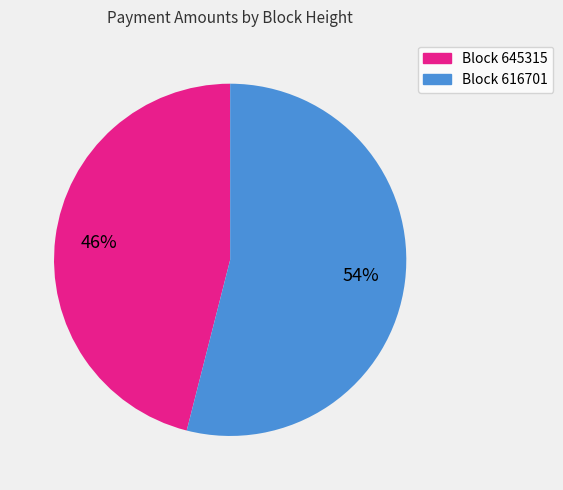

Is there a majority slice in this chart?

Yes